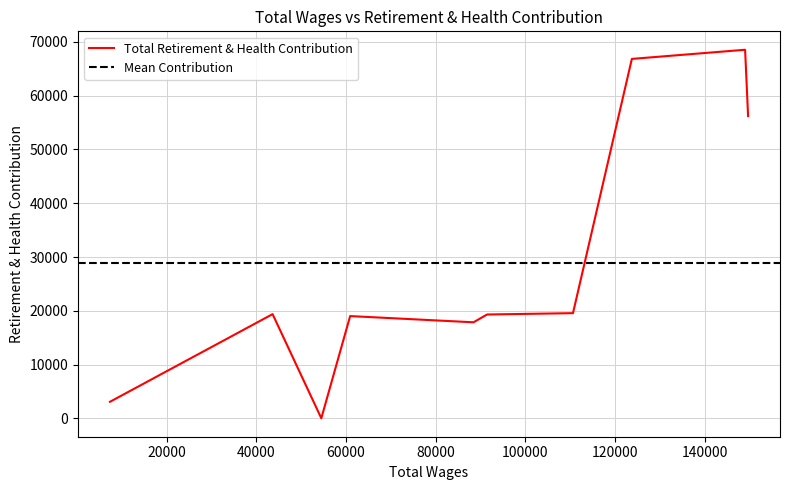

The chart shows a value of 11038 at 88431.0. True or false?

False